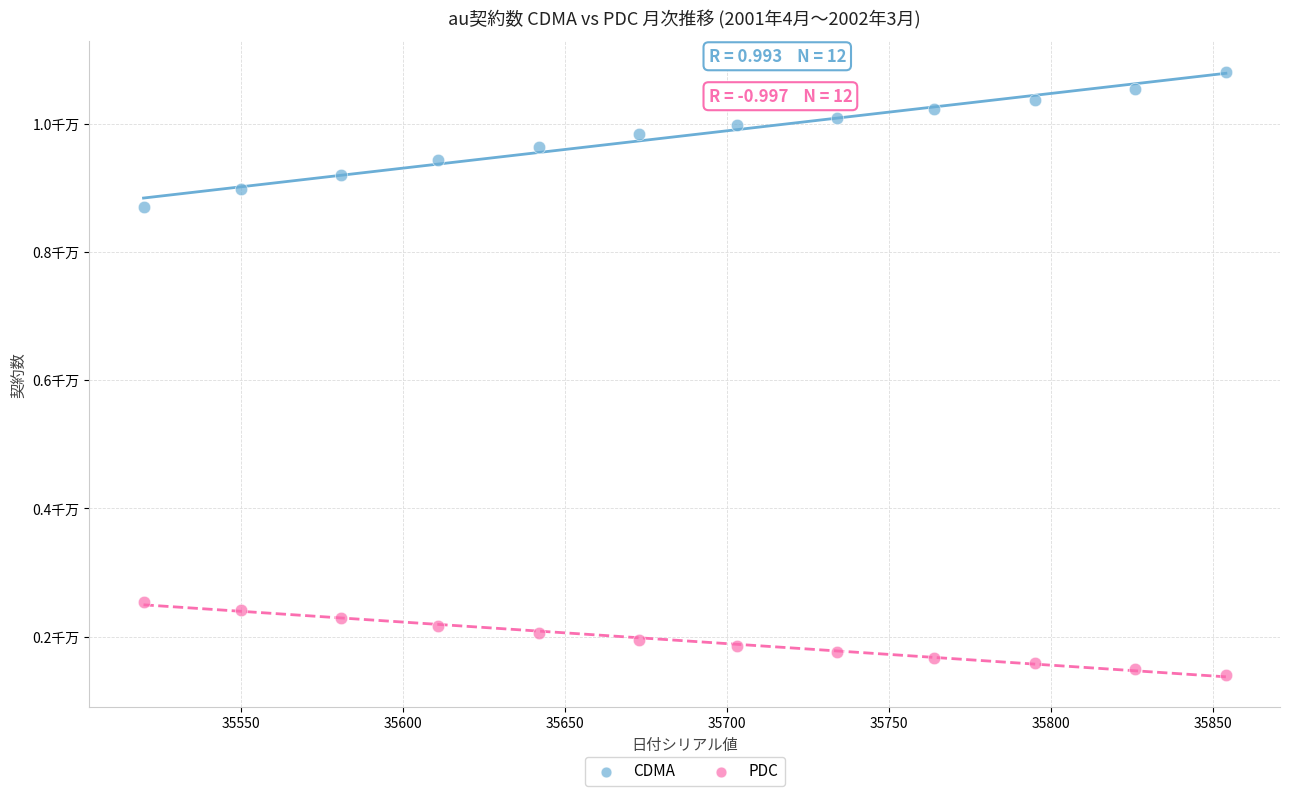

Which series reaches the maximum Y coordinate?

CDMA